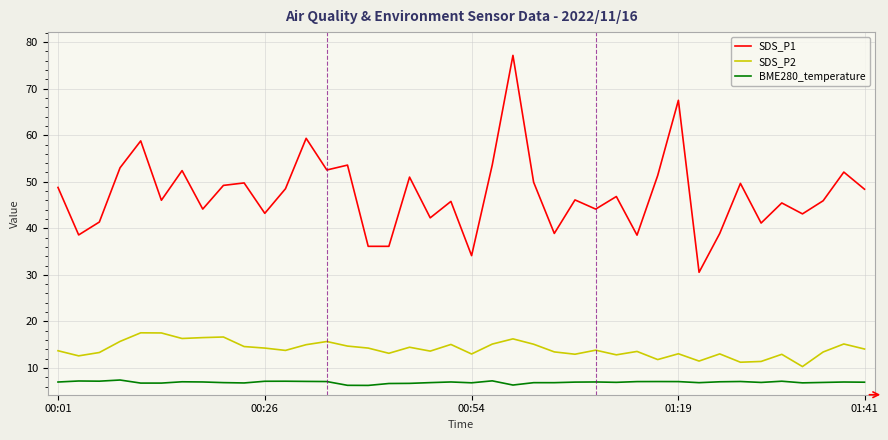

True or false: BME280_temperature and SDS_P2 intersect in this chart.

False